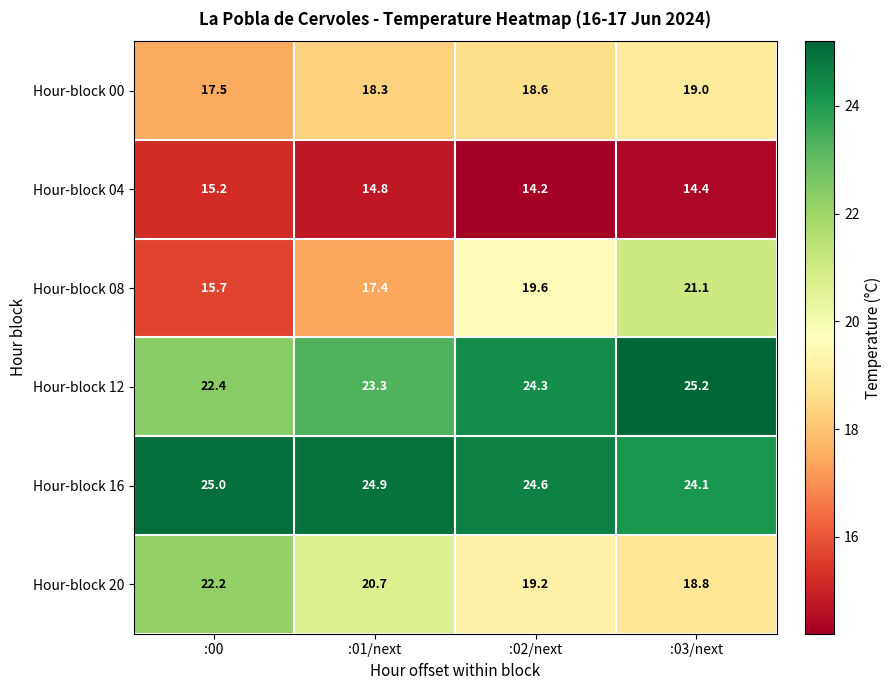

What is the difference between the second highest and second lowest values in the Hour-block 08 series?

2.2